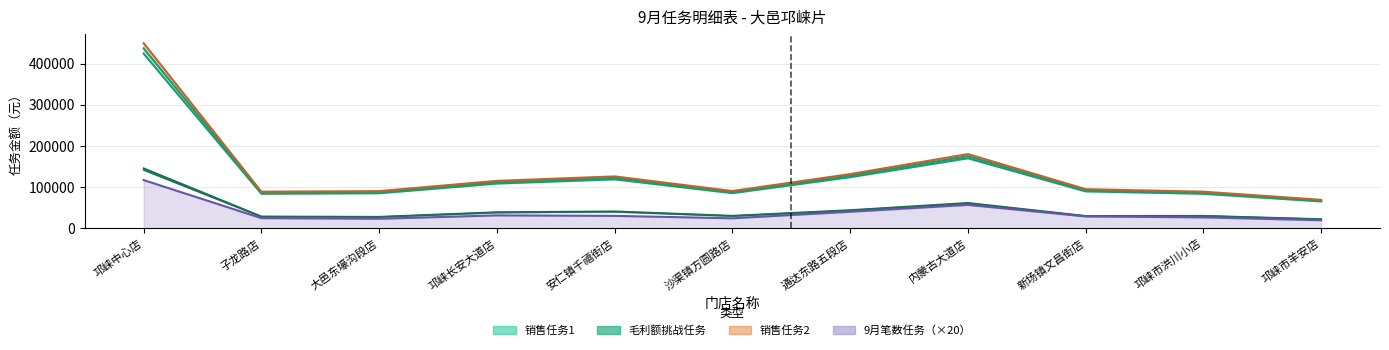

What is the difference between the 9月笔数任务 values at 通达东路五段店 and 邛崃长安大道店?

8800